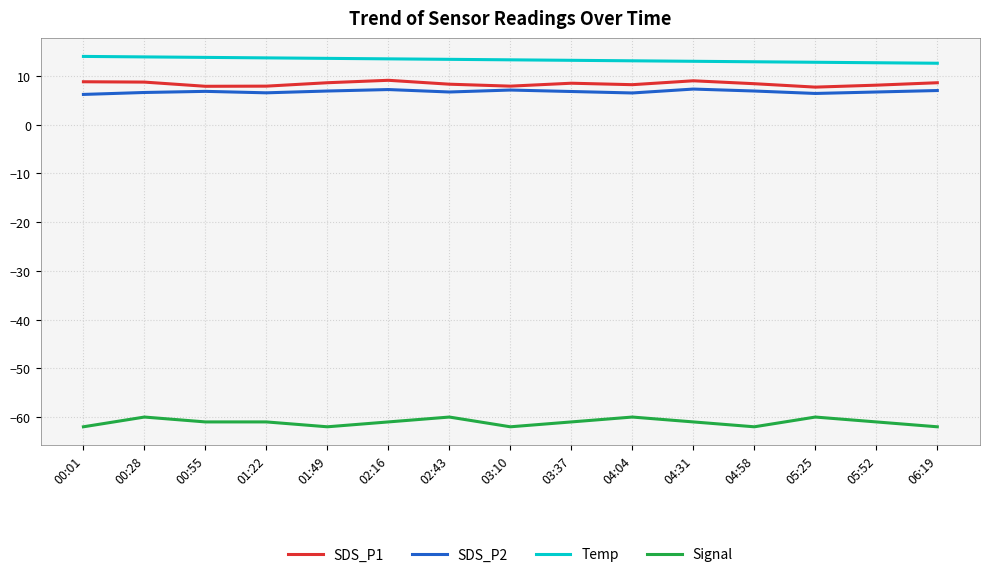

Does the chart display data point markers on the line(s)?

No